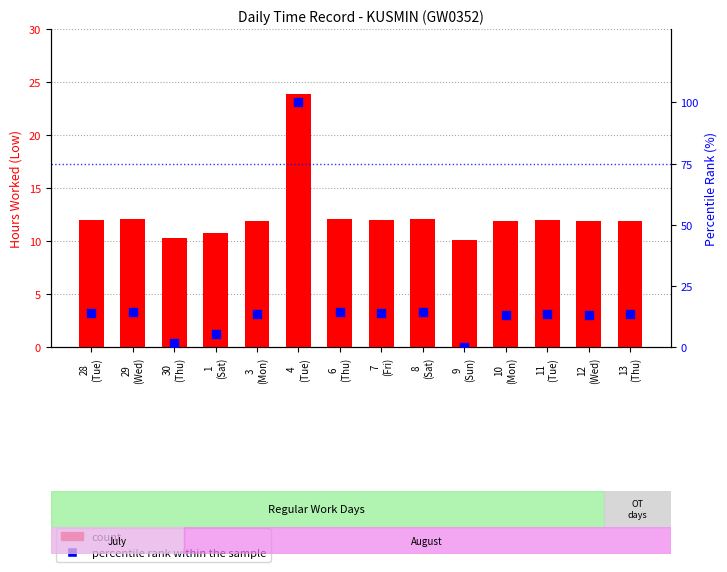

At how many categories does at least one series exceed 27?

1